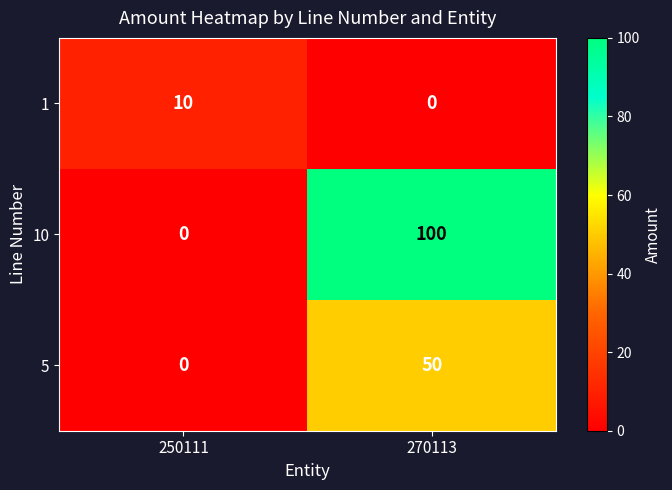

What is the difference between the 10 values at 250111 and 270113?

100